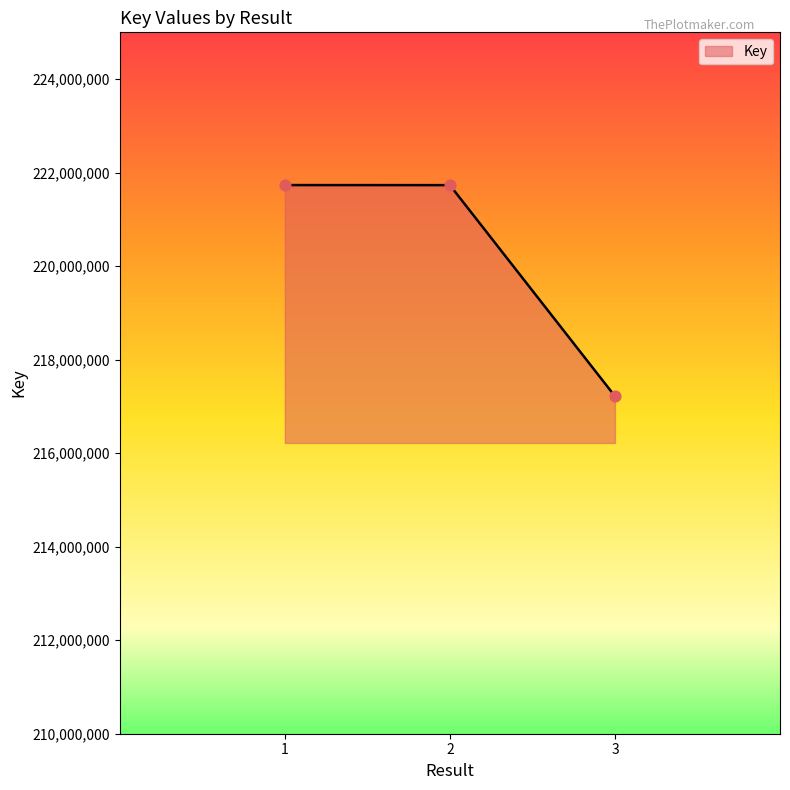

Which has a higher value, 3 or 1?

1